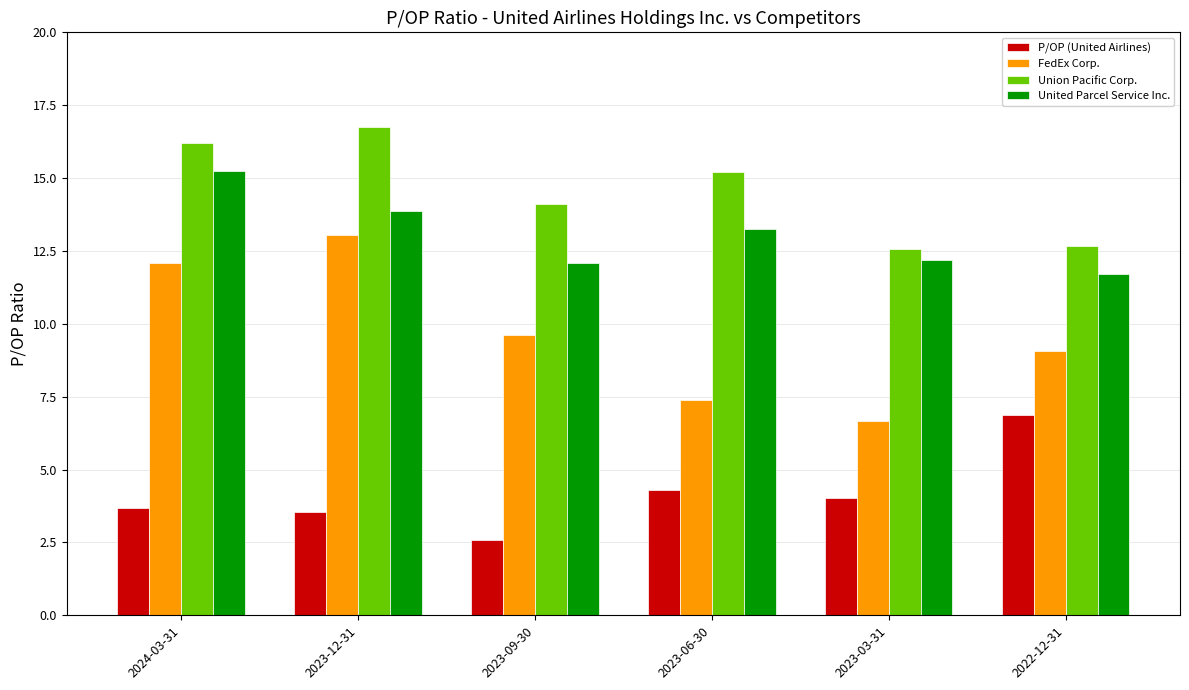

The value of Union Pacific Corp. at 2023-09-30 is 14.1. True or false?

True